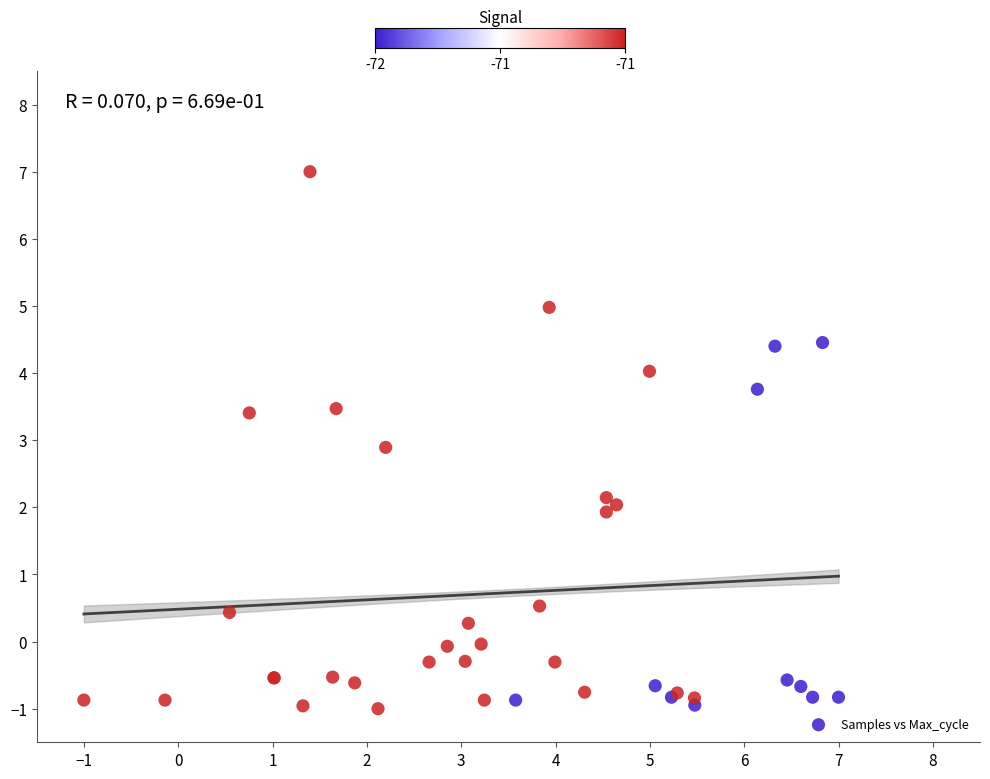

What Y value in the scatter plot is closest to 3?

2.9